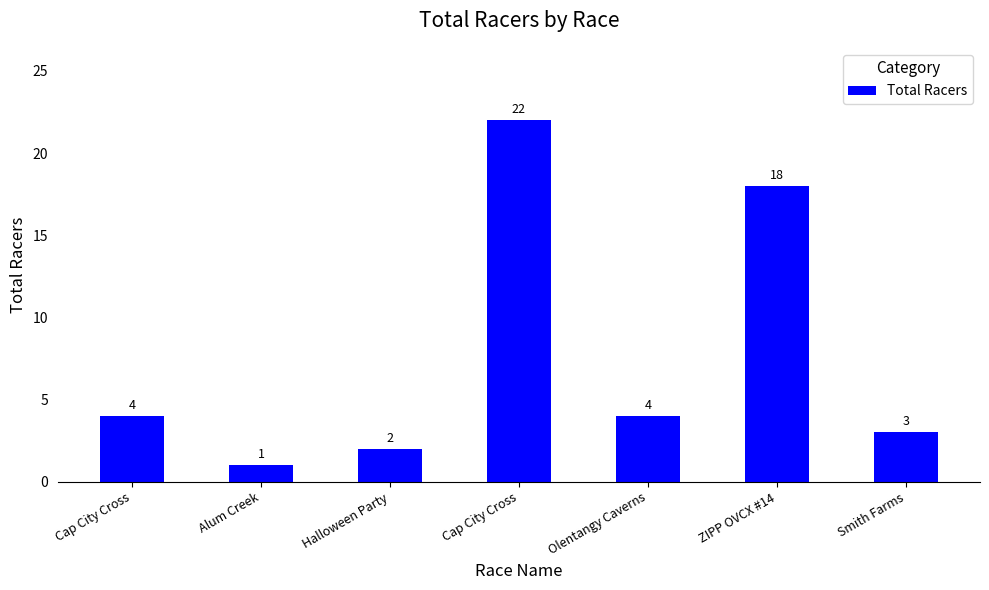

How many bars are there in total?

7